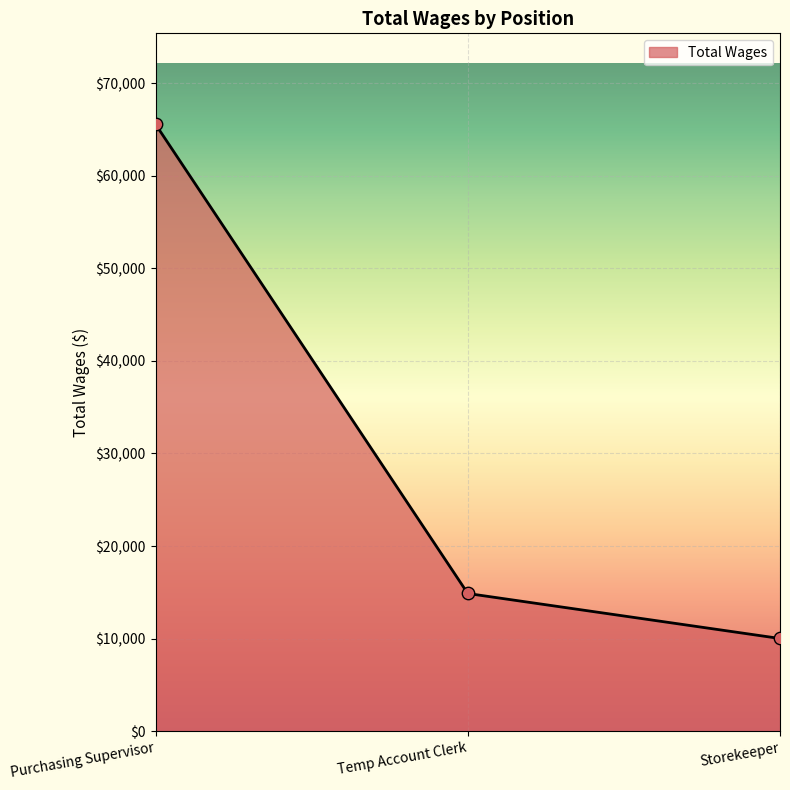

Approximately how many times larger is the value at Purchasing Supervisor compared to Temp Account Clerk?

4.4